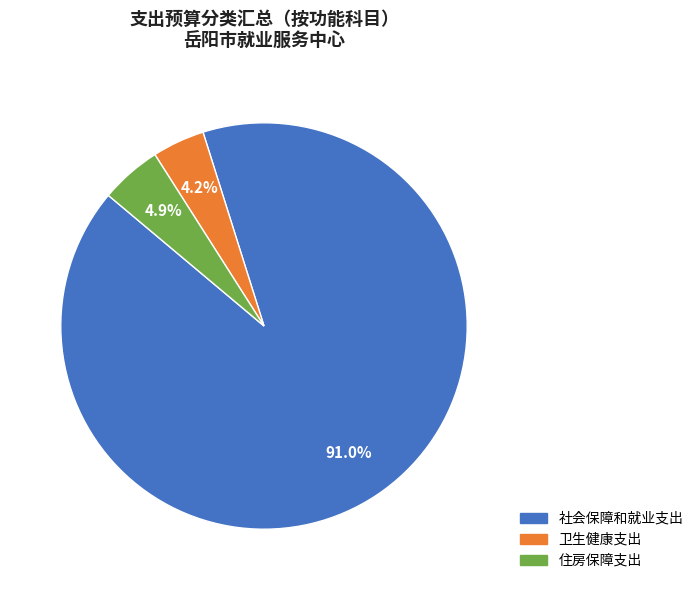

The 社会保障和就业支出 slice represents 91% of the pie. True or false?

True